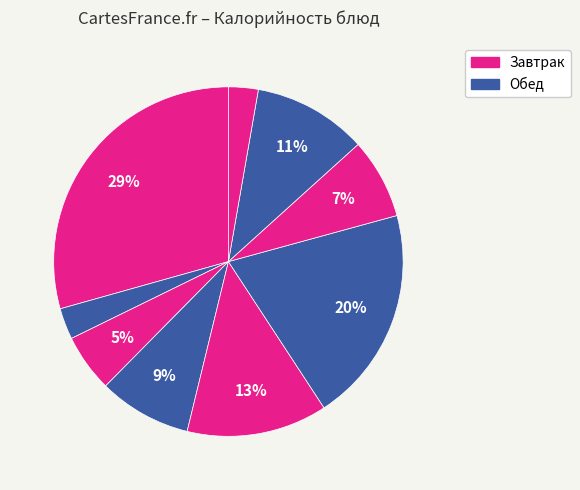

How many slices are in this pie chart?

9